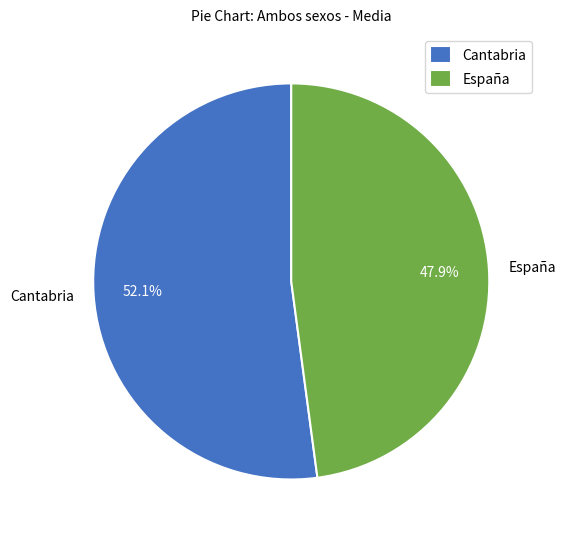

What is the total percentage of España and Cantabria?

100.0%